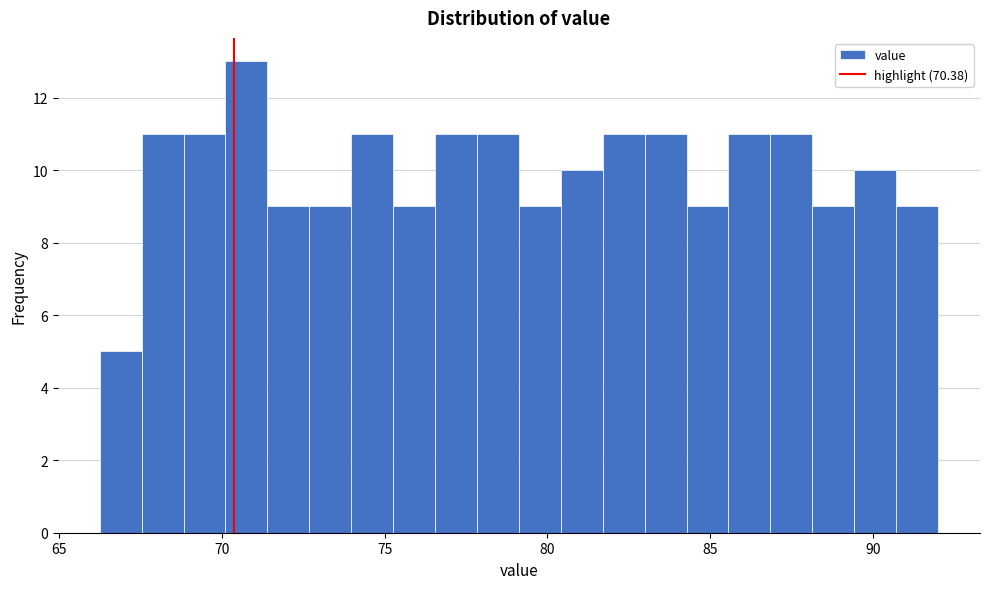

Read against the x-axis, roughly where is the centre of the tallest bar?

71.0